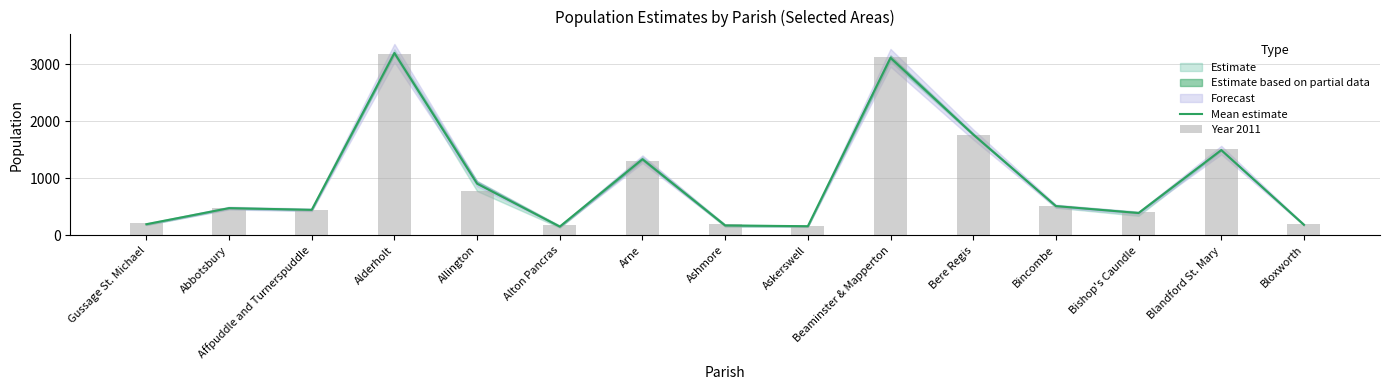

Rank the categories by Mean estimate value from lowest to highest.

Alton Pancras, Askerswell, Ashmore, Bloxworth, Gussage St. Michael, Bishop's Caundle, Affpuddle and Turnerspuddle, Abbotsbury, Bincombe, Allington, Arne, Blandford St. Mary, Bere Regis, Beaminster & Mapperton, Alderholt